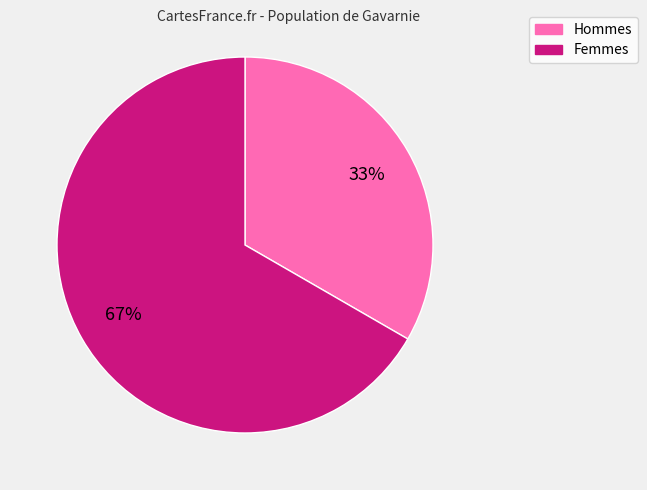

Does any single category account for the majority?

Yes